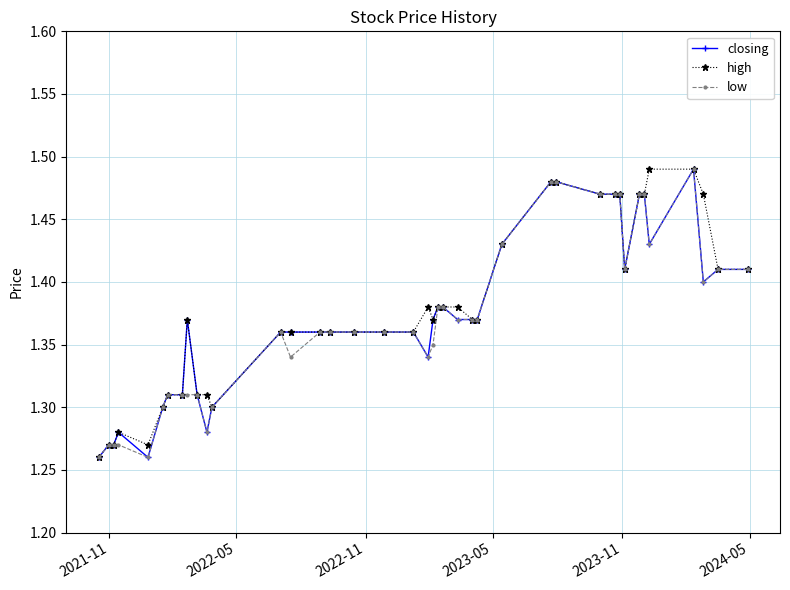

At how many categories does at least one series exceed 1?

40